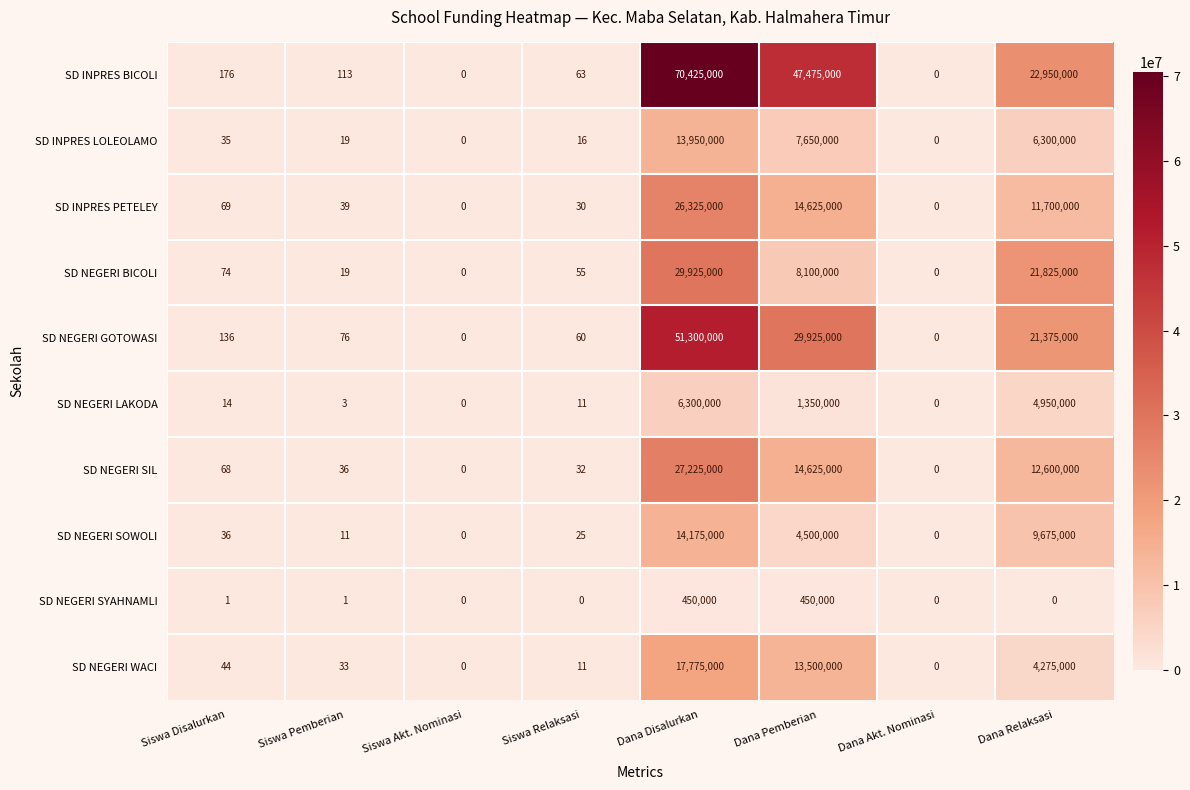

At which category is the sum across all series the highest?

Dana Disalurkan